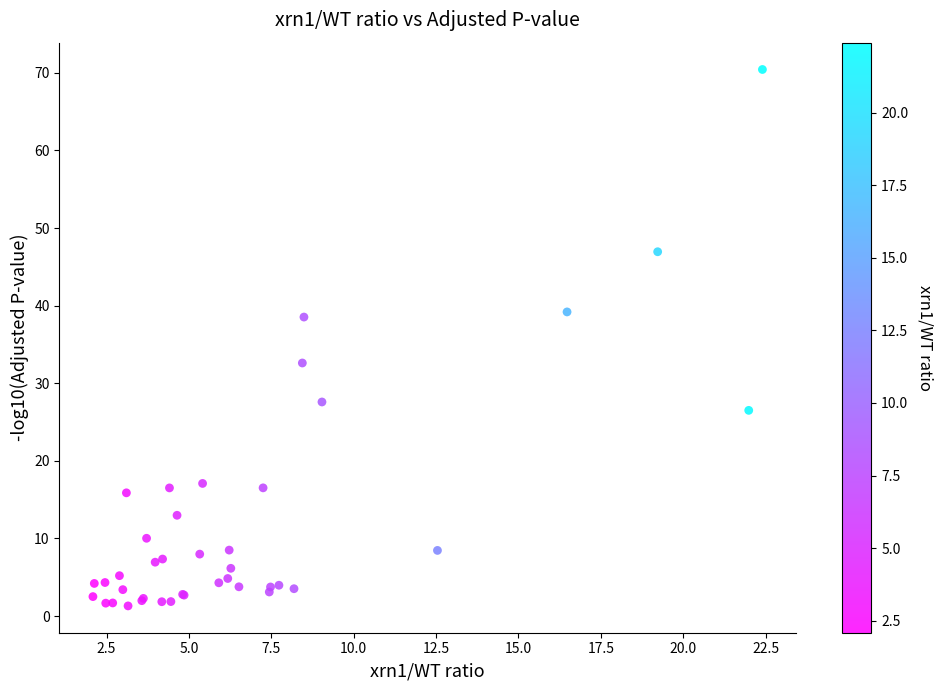

What Y value in the scatter plot is closest to 35?

32.6